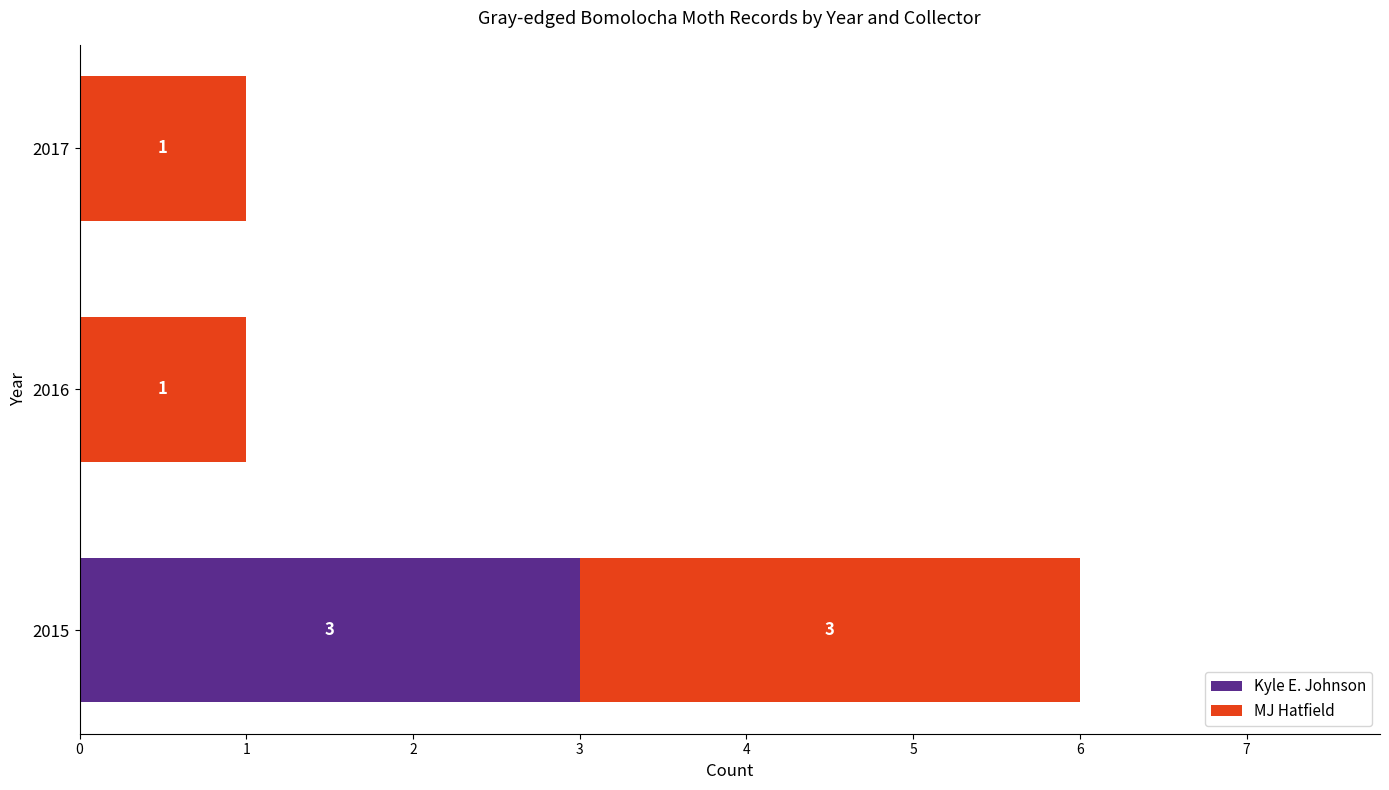

How many Kyle E. Johnson values are between 0 and 3?

3